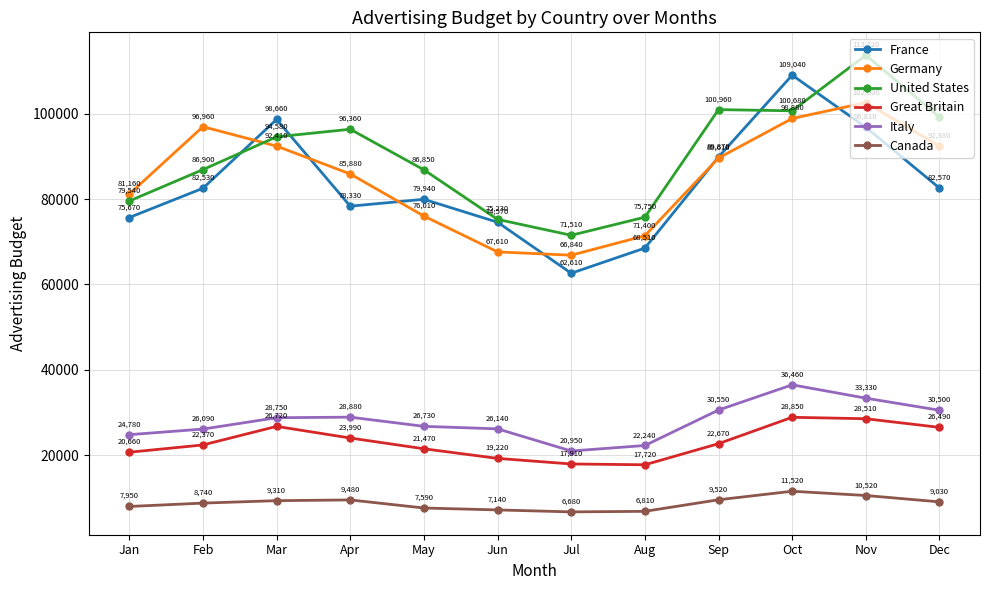

How many lines are shown in the chart?

6